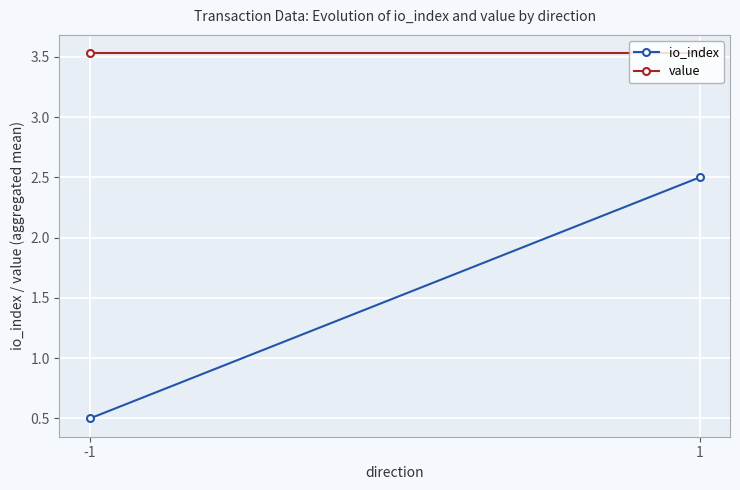

Is it true that io_index equals 2.5 at 1?

True